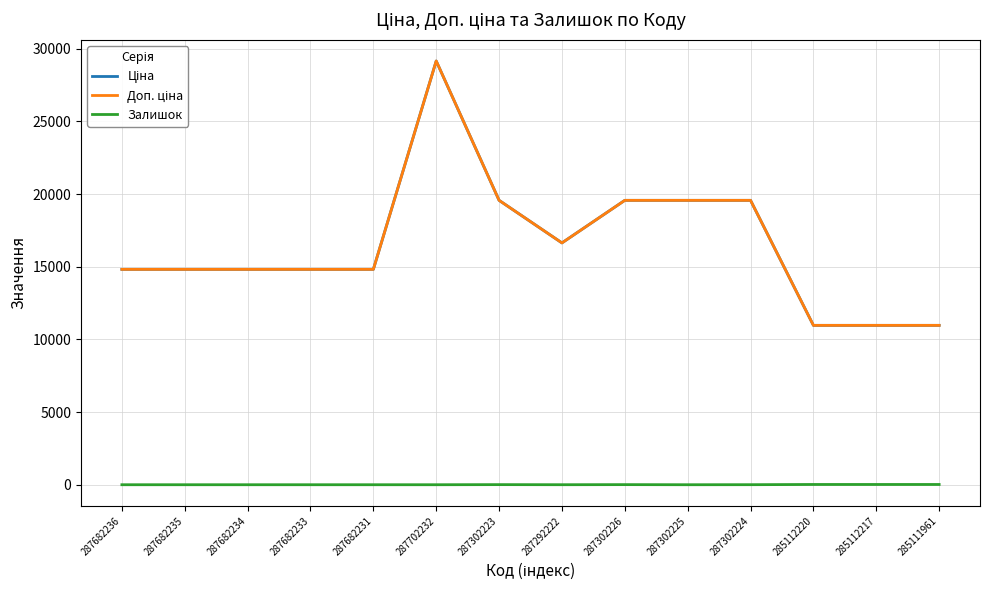

True or false: Ціна and Залишок intersect in this chart.

False